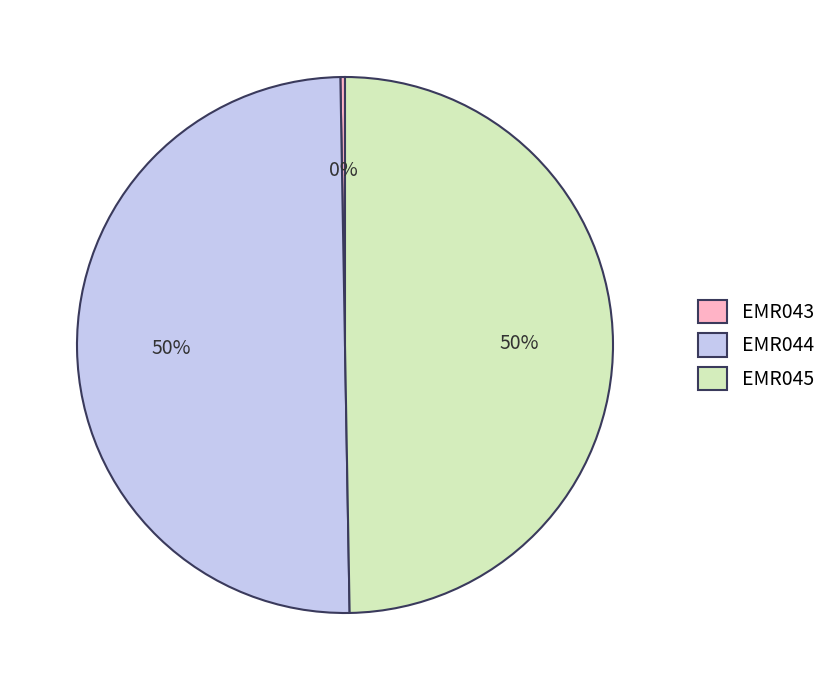

Approximately how many times larger is the value at EMR044 compared to EMR045?

1.0